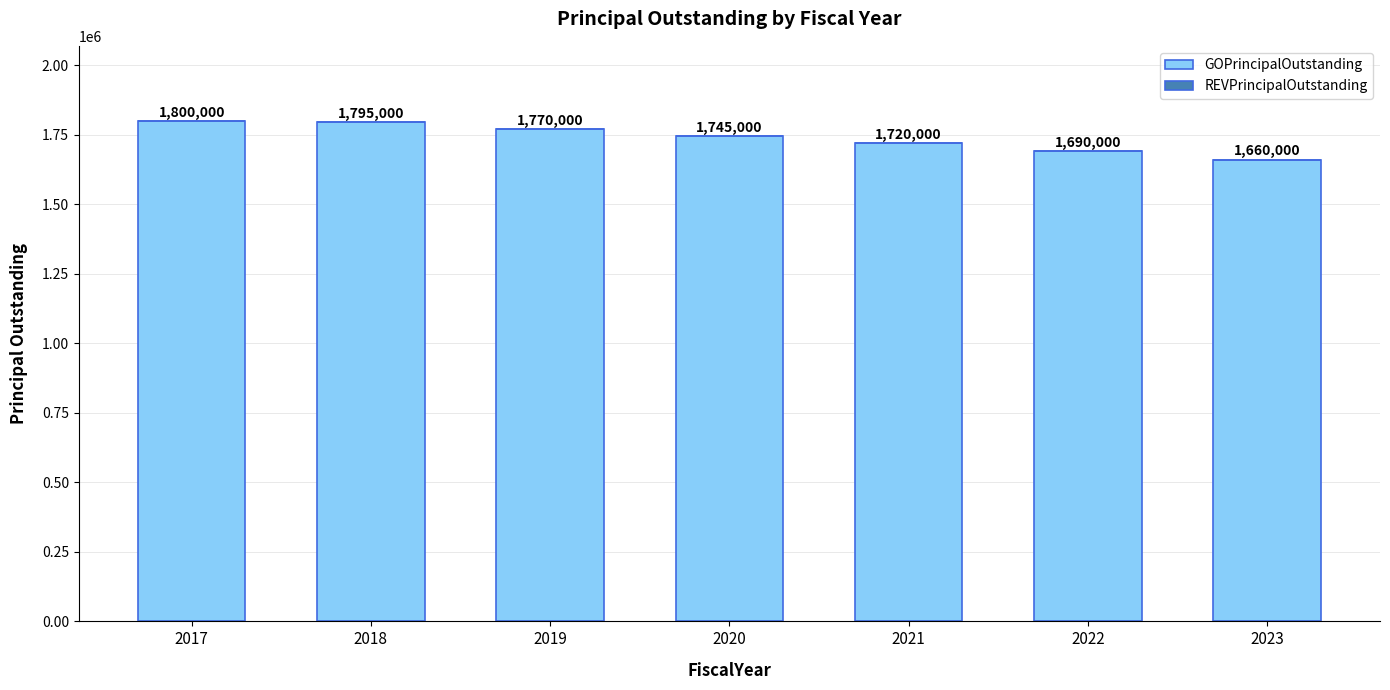

Rank the categories by value from highest to lowest.

2017, 2018, 2019, 2020, 2021, 2022, 2023